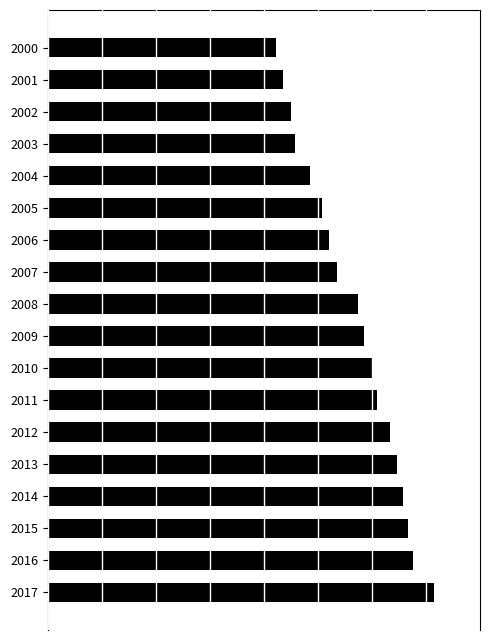

Are the bars grouped side by side (vs. stacked)?

No